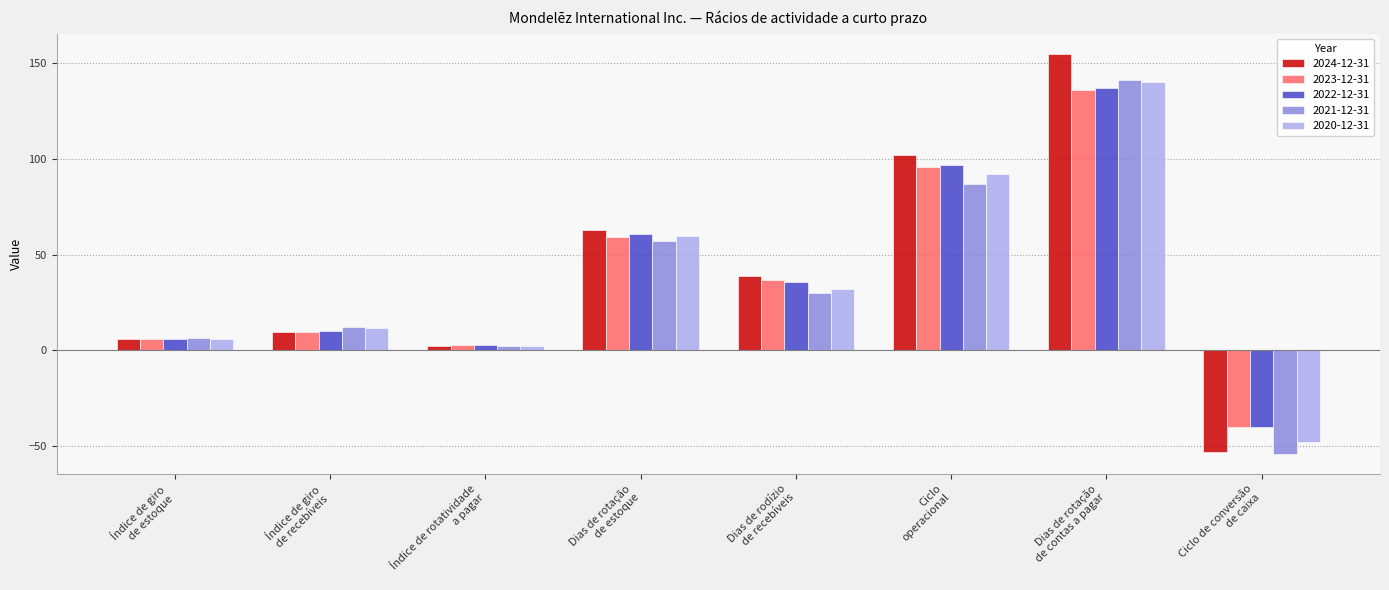

At which label does 2023-12-31 reach its peak?

Dias de rotação
de contas a pagar